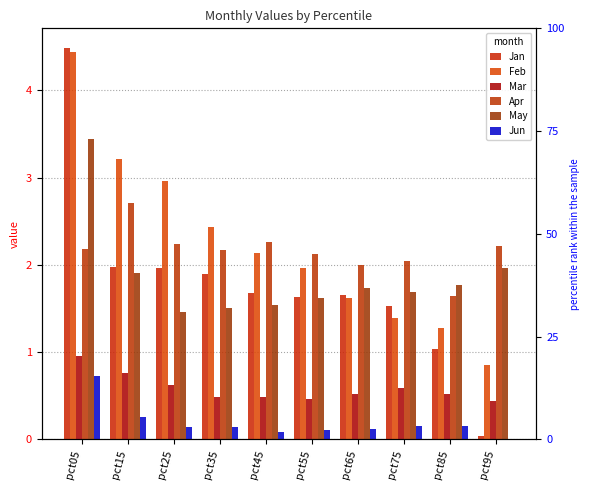

Is it true that May equals 0.8 at pct35?

False